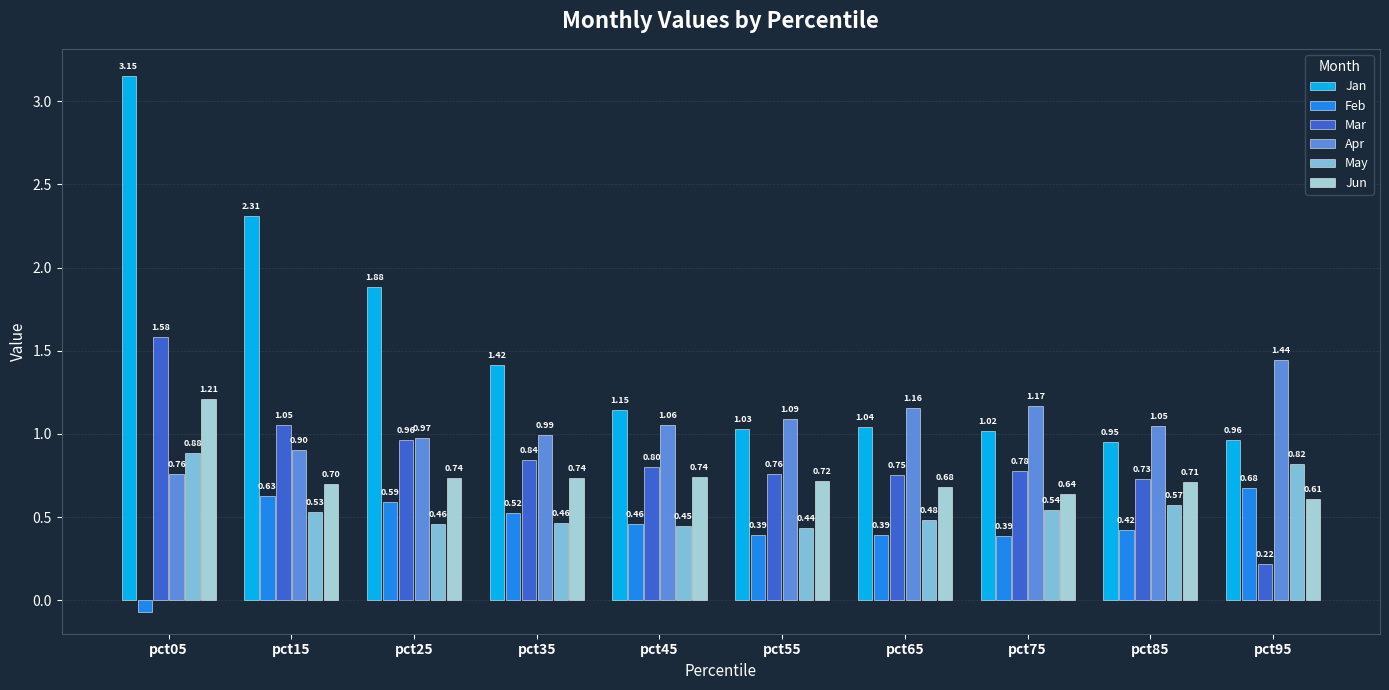

Does the chart contain stacked bars?

No